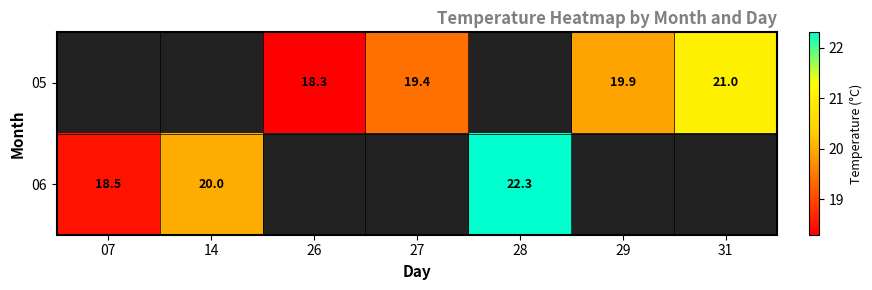

True or false: 05 has a value of 33.8 at 27.

False